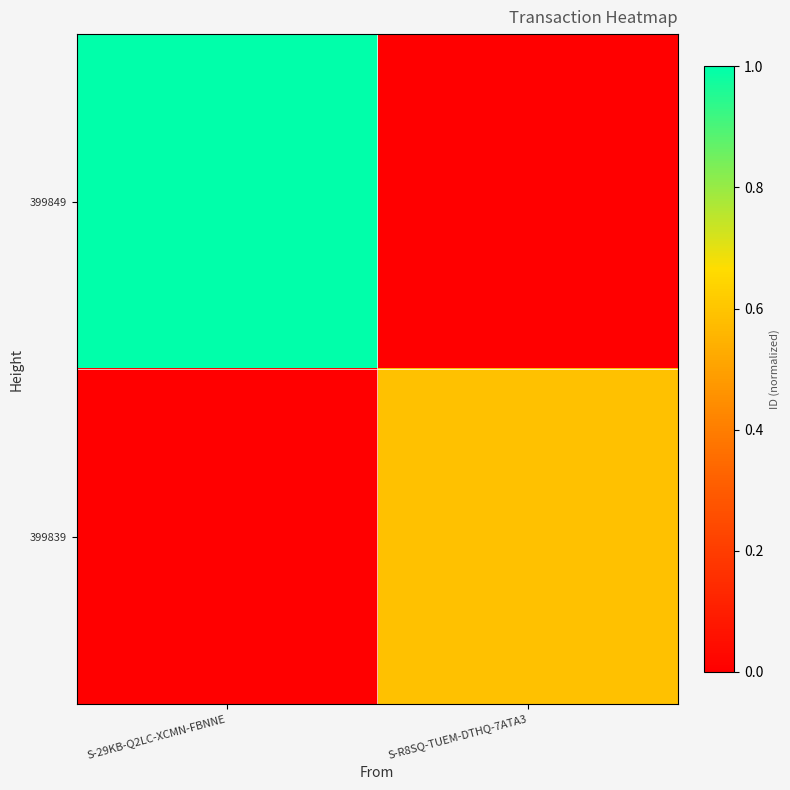

At which category is the sum across all series the highest?

S-29KB-Q2LC-XCMN-FBNNE